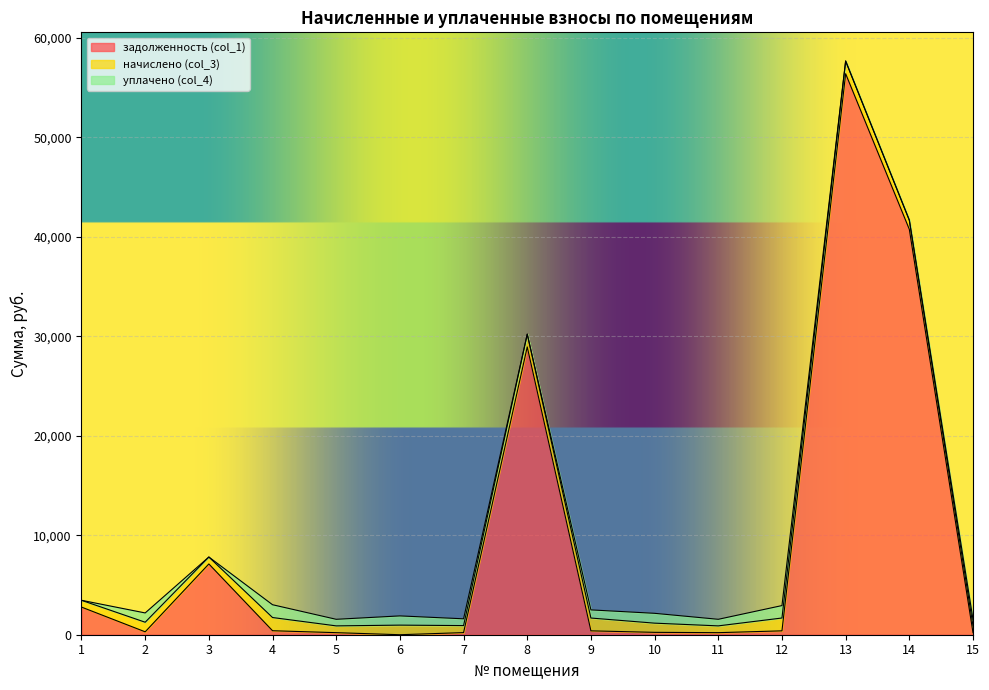

Is the value of начислено (col_3) at 5 greater than the value of уплачено (col_4) at 8?

Yes